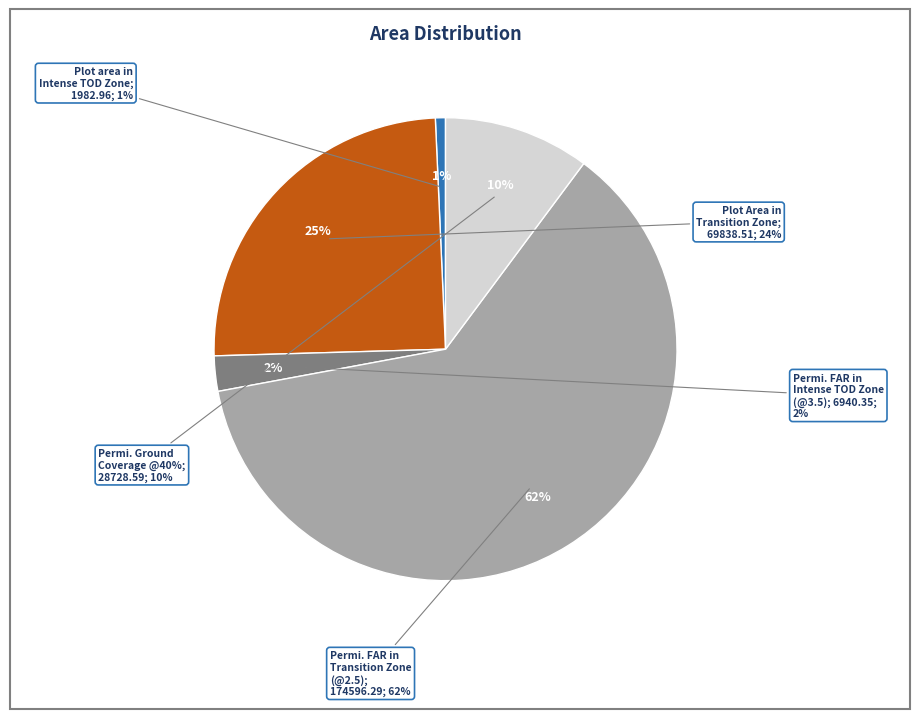

To the nearest percent, what is the combined percentage of Plot area in Intense TOD Zone and Plot Area in Transition Zone?

25%